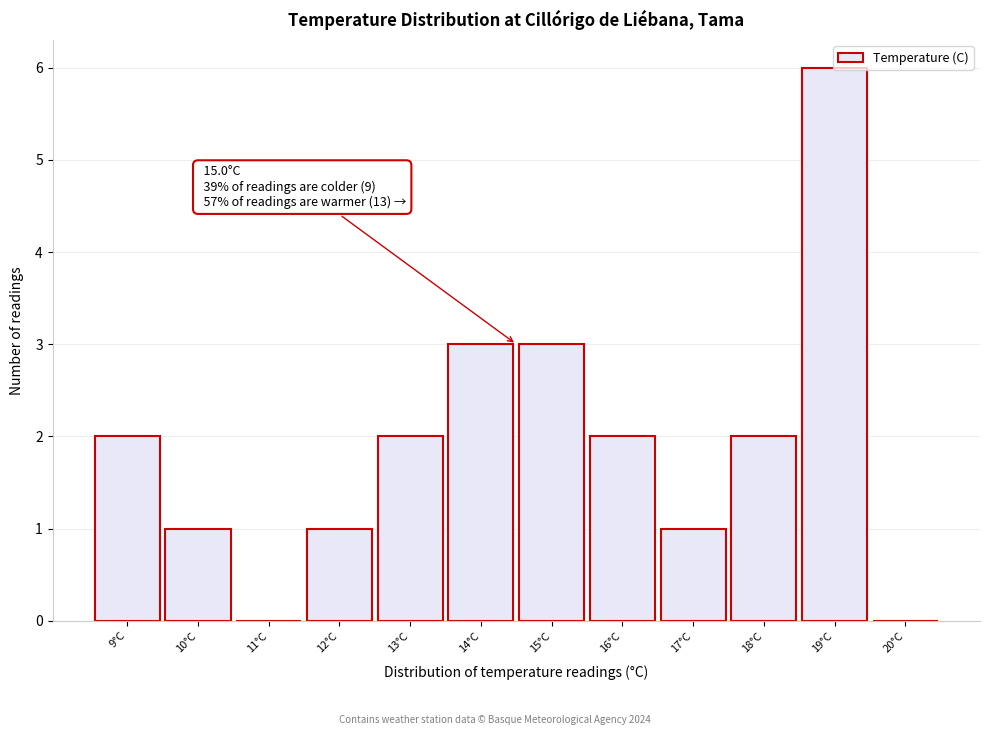

Is it true that the value at 9°C is 2?

True